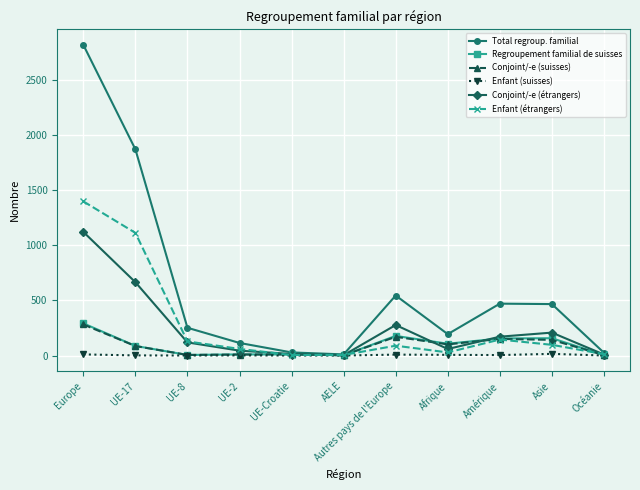

The value of Enfant (étrangers) at UE-17 is 323. True or false?

False